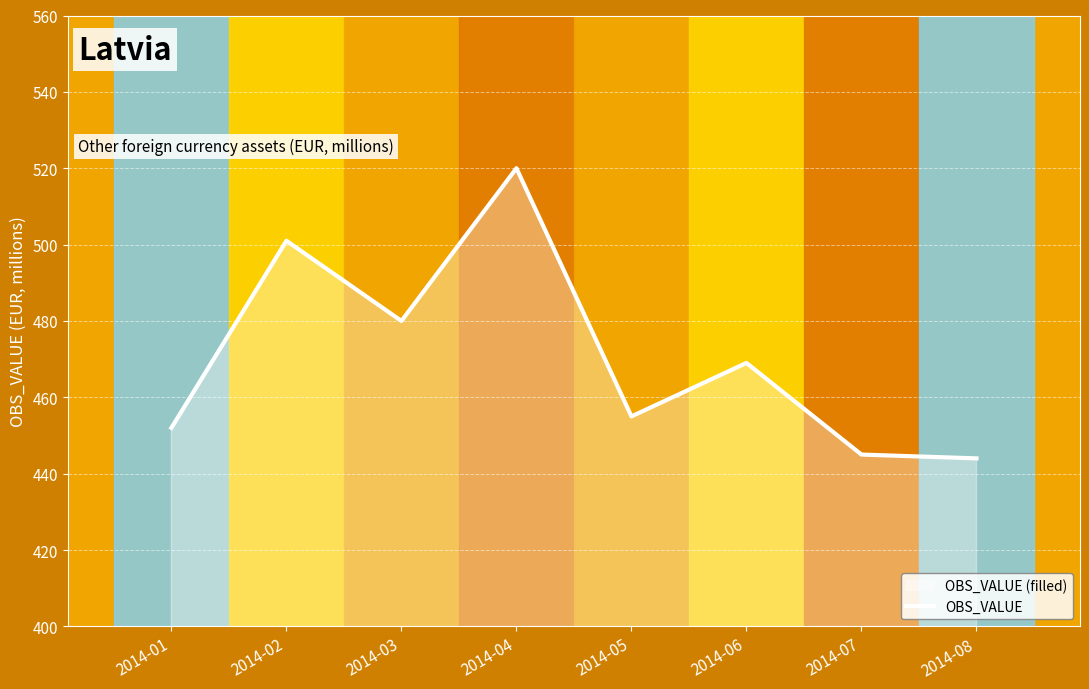

The chart shows a value of 266 at 2014-03. True or false?

False